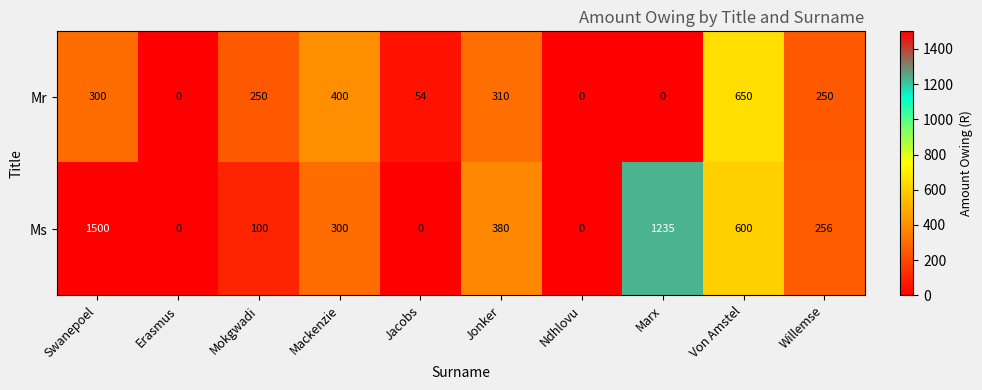

The Ms series shows 460 at Mackenzie. True or false?

False